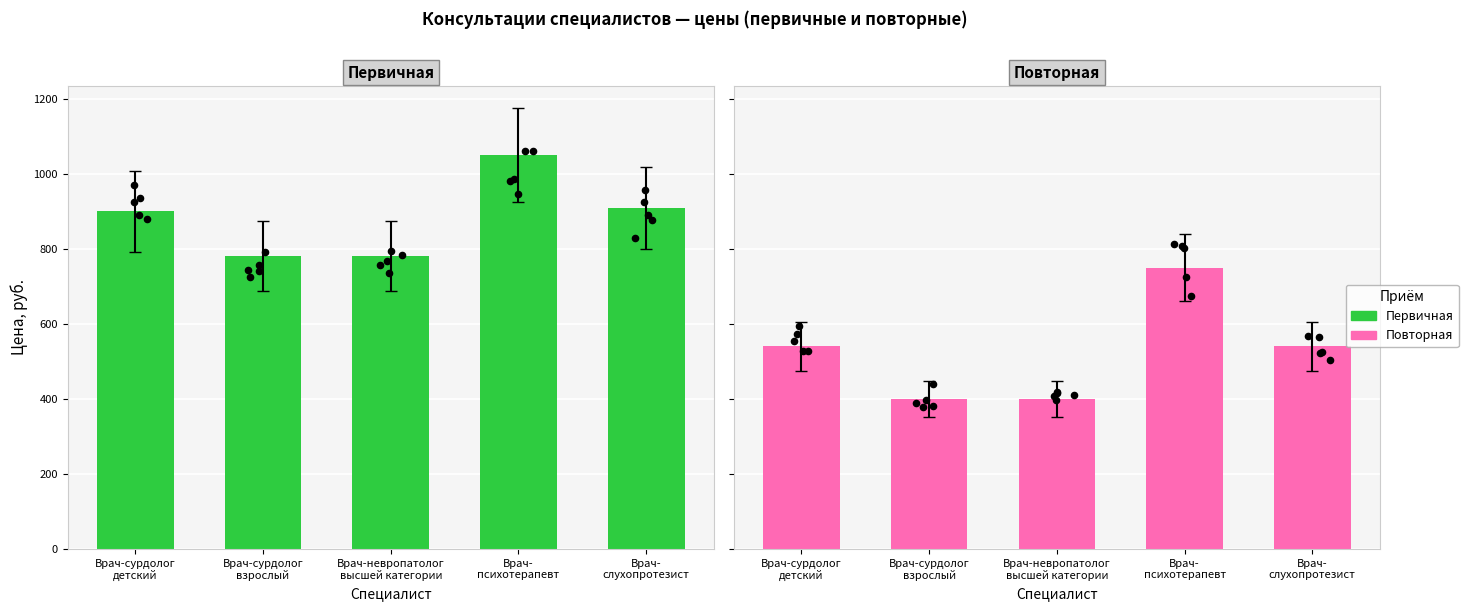

At which category is the sum across all series the highest?

Врач-
психотерапевт